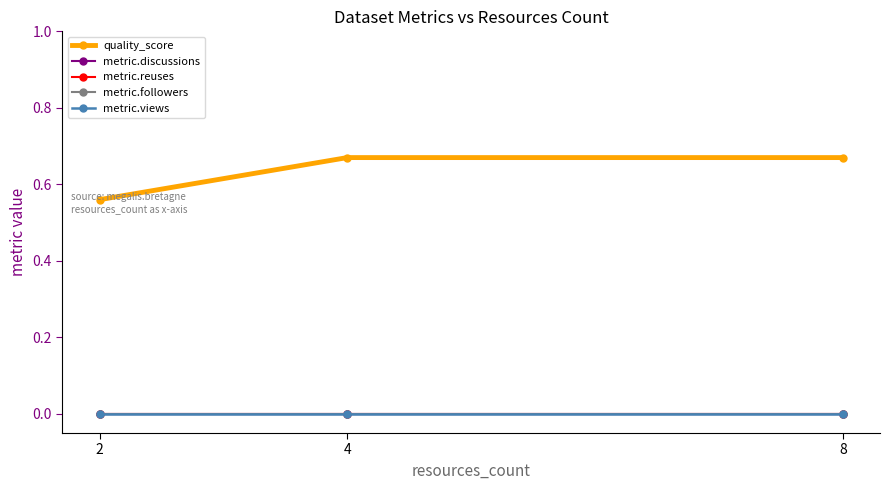

Is the value of metric.reuses at 4 greater than the value of metric.discussions at 8?

No